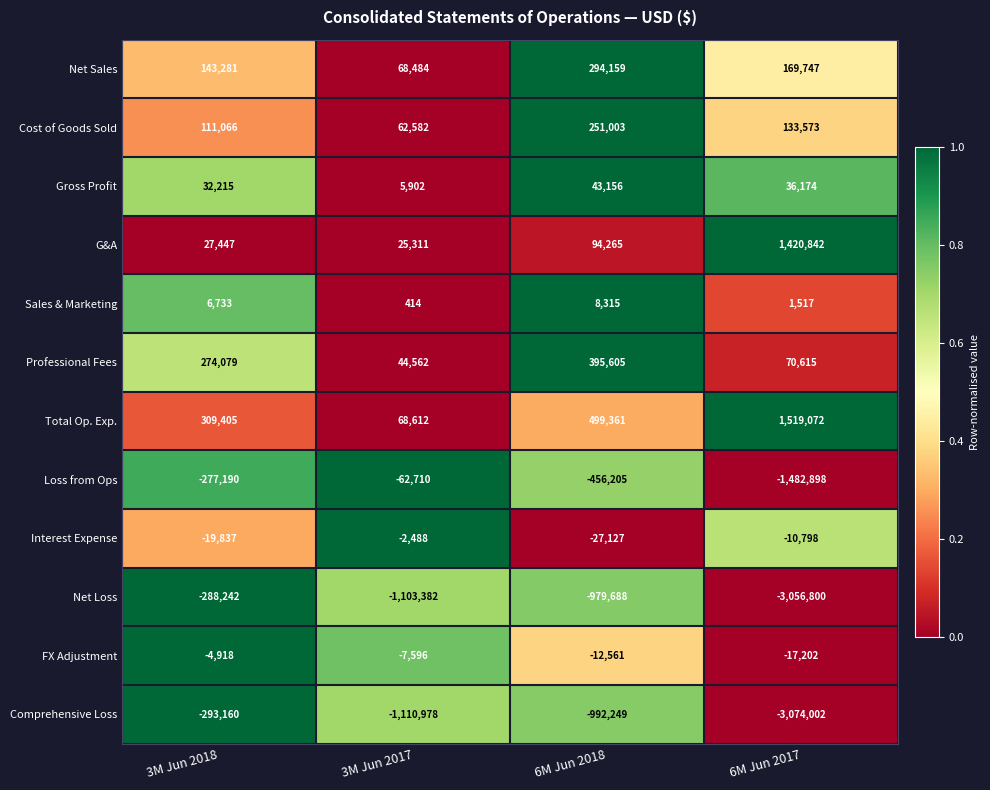

Between 3M Jun 2018 and 3M Jun 2017, which series saw the biggest shift?

Comprehensive Loss